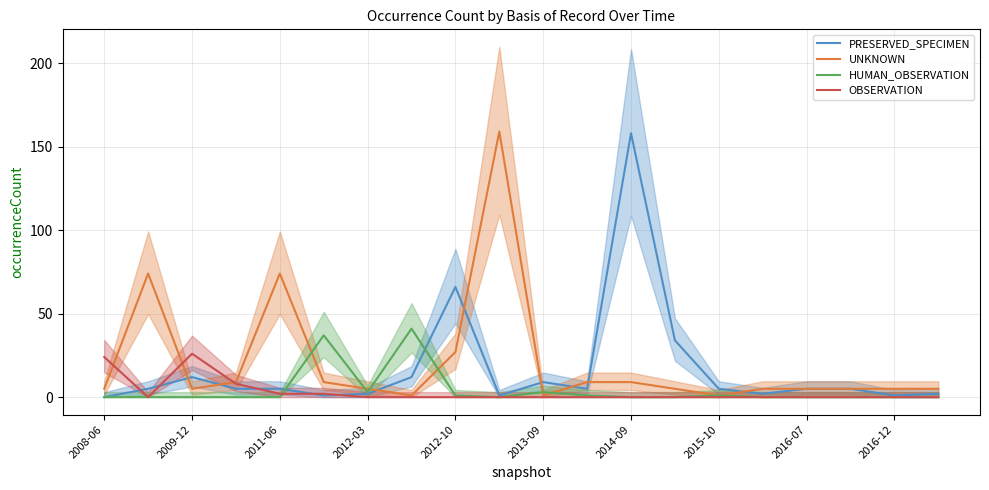

In HUMAN_OBSERVATION, how many points are lower than both neighbors (excluding endpoints)?

2